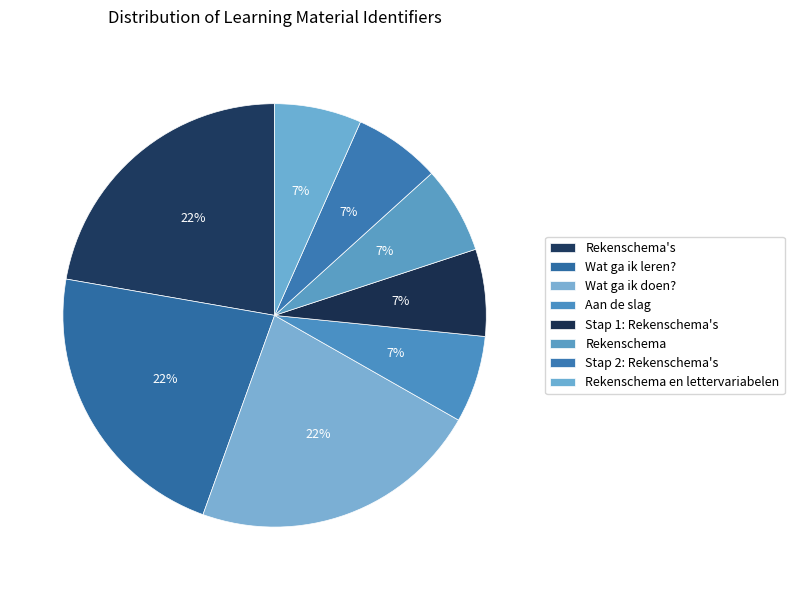

Rank the categories by value from highest to lowest.

Wat ga ik doen?, Wat ga ik leren?, Rekenschema's, Rekenschema en lettervariabelen, Stap 2: Rekenschema's, Rekenschema, Stap 1: Rekenschema's, Aan de slag